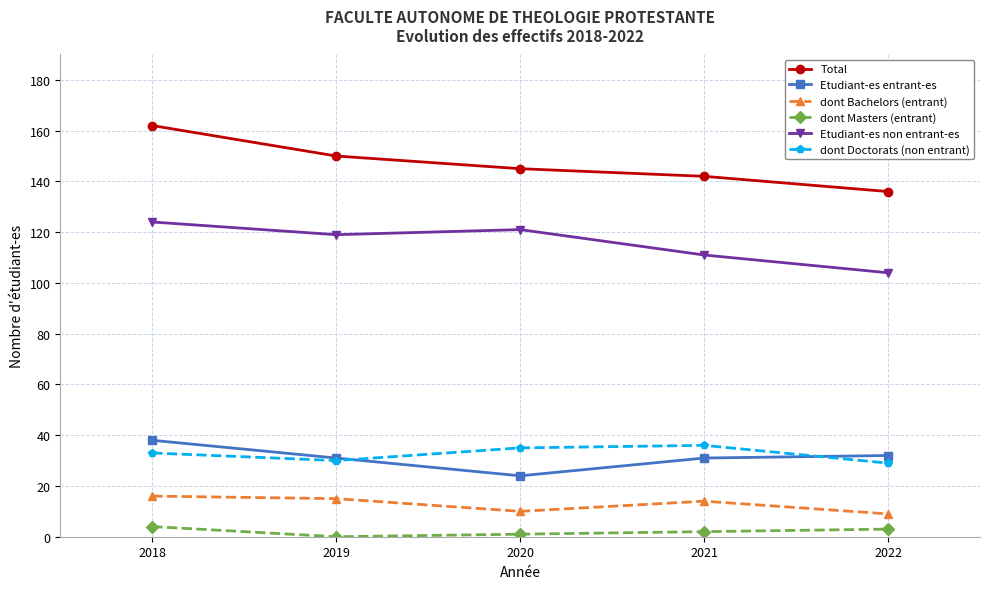

How many interior local peaks does the dont Doctorats (non entrant) series have?

1